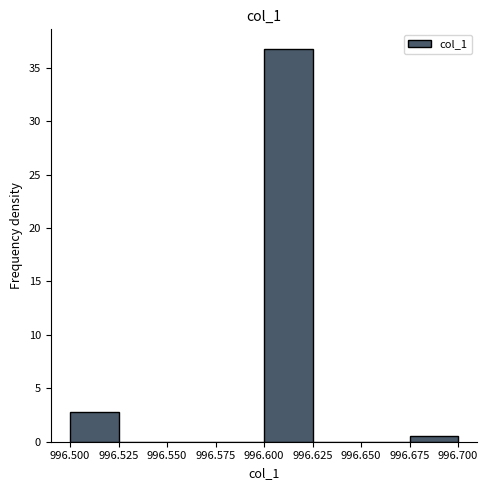

Over which range of the x-axis is the bar tallest?

996.600 to 996.625